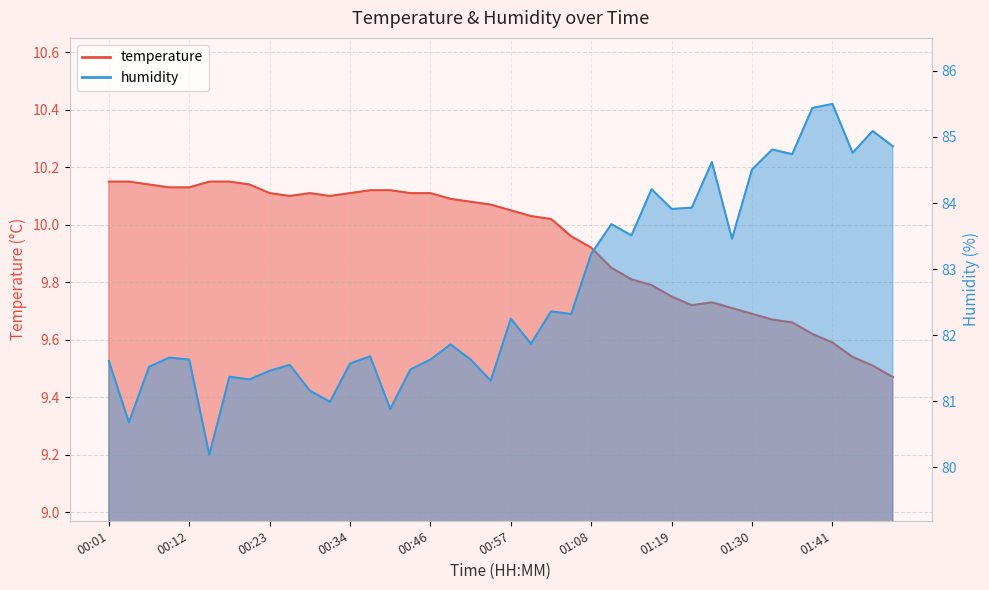

At which category is the sum across all series the highest?

01:41